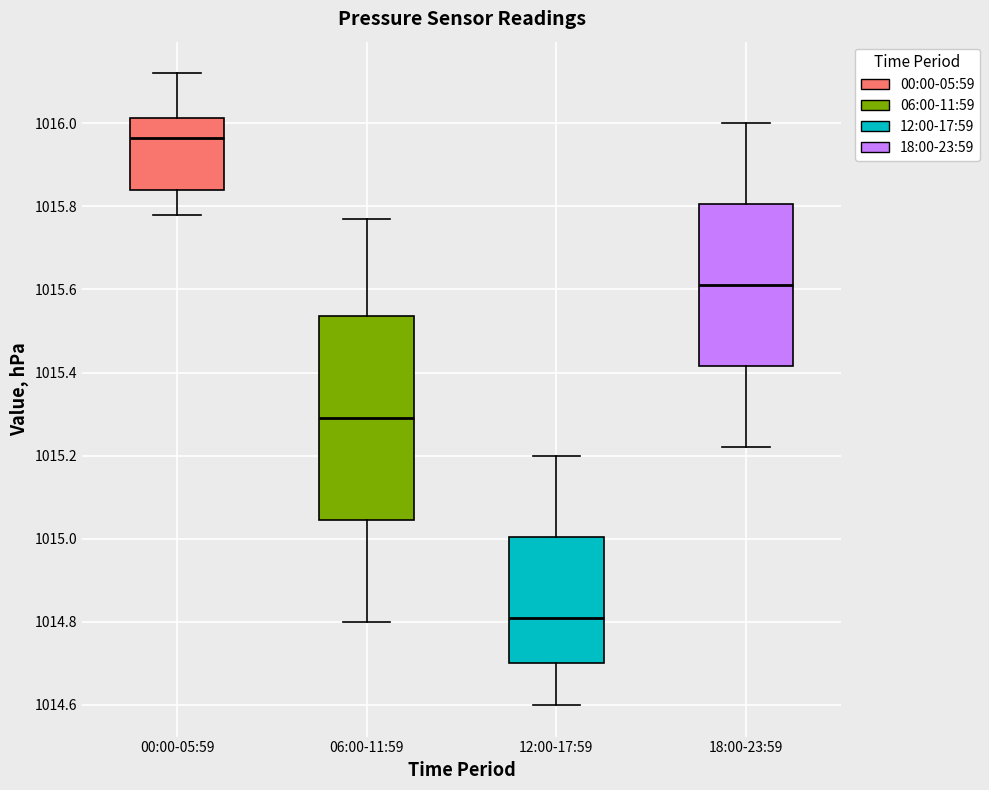

Which box is the tallest, from its lower edge to its upper edge?

06:00-11:59